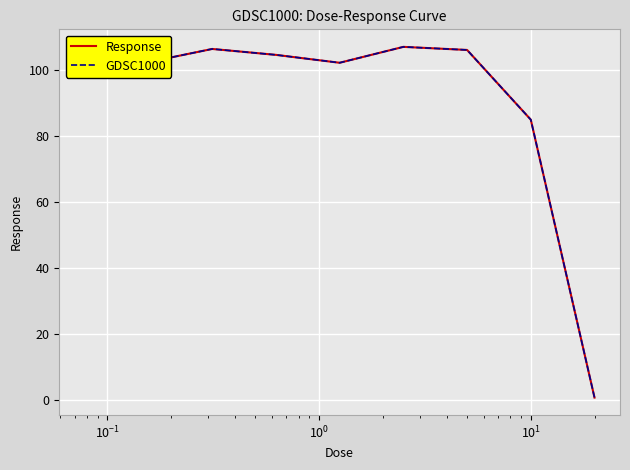

True or false: GDSC1000 and Response cross at least once.

False